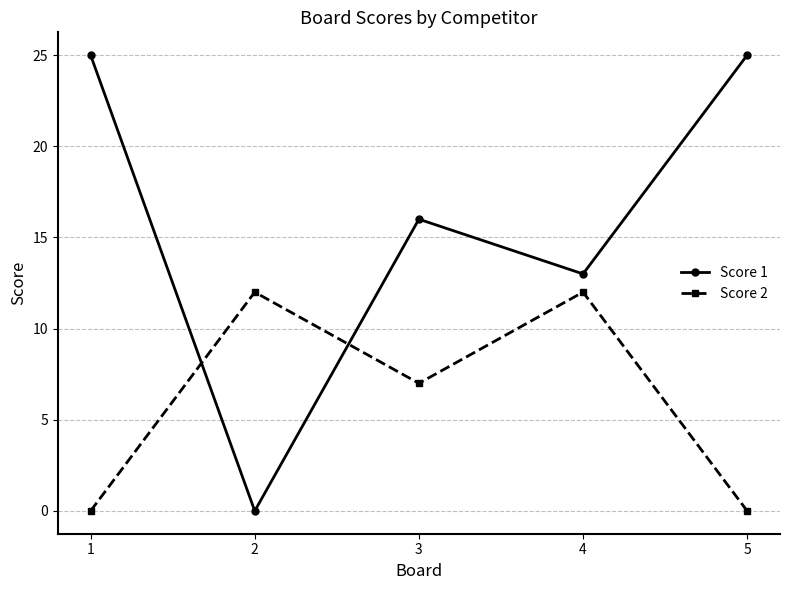

Between which two adjacent categories do Score 2 and Score 1 first intersect?

1 and 2